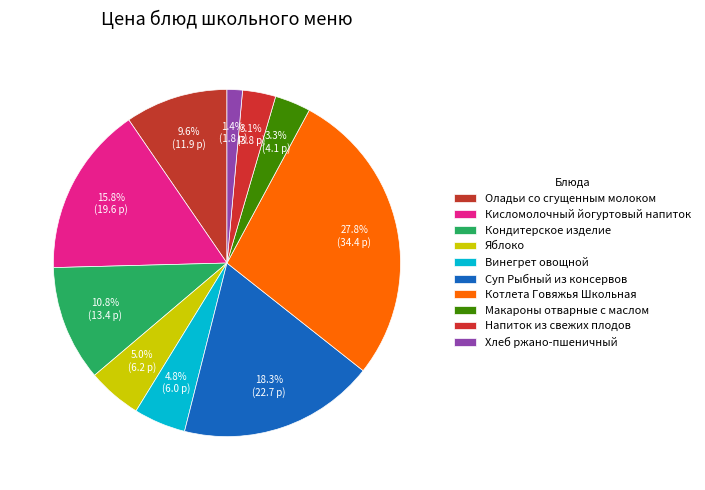

Which slice is the smallest?

Хлеб ржано-пшеничный